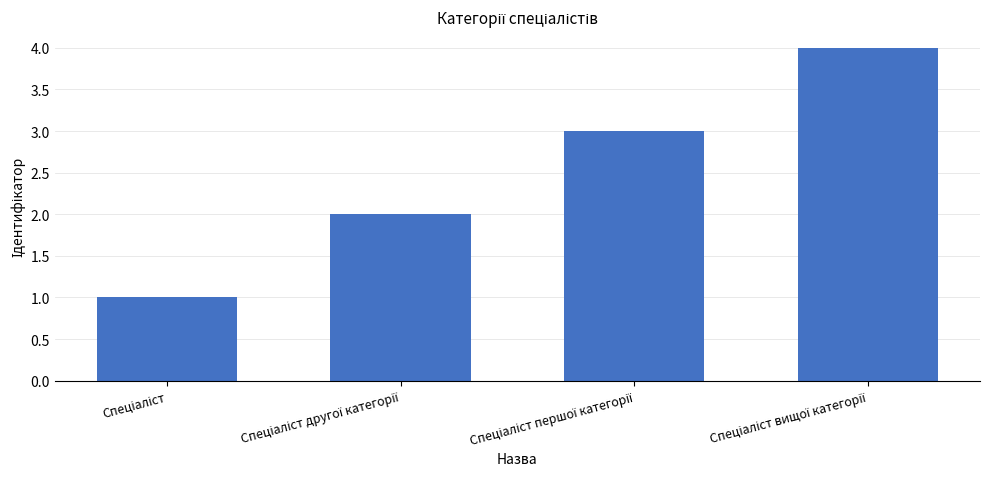

How many data points are less than 3?

2